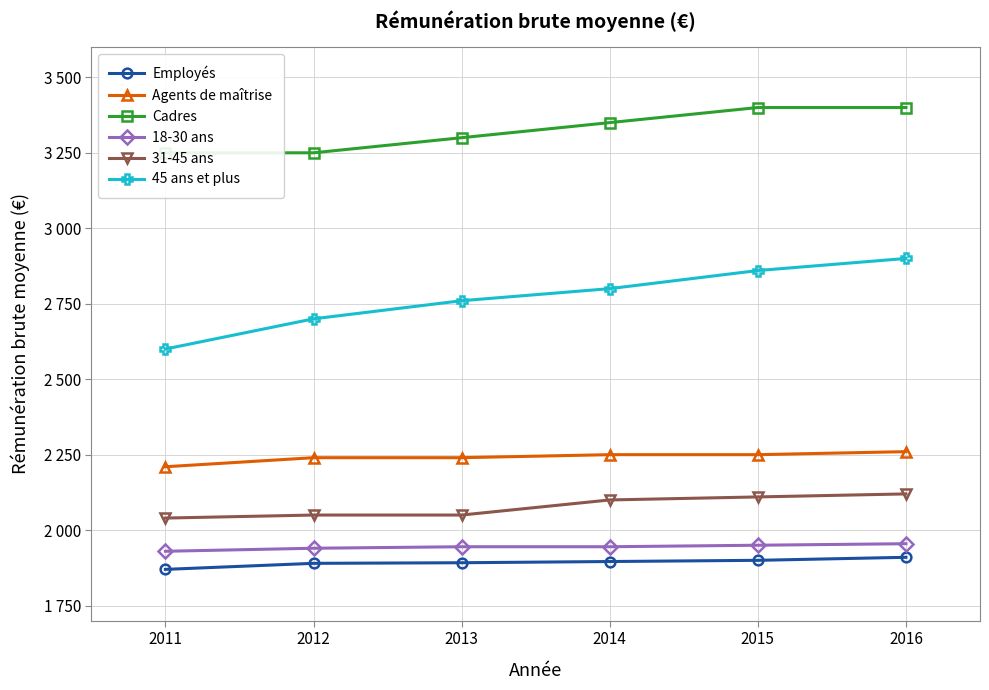

The value of 45 ans et plus at 2015 is 2860. True or false?

True